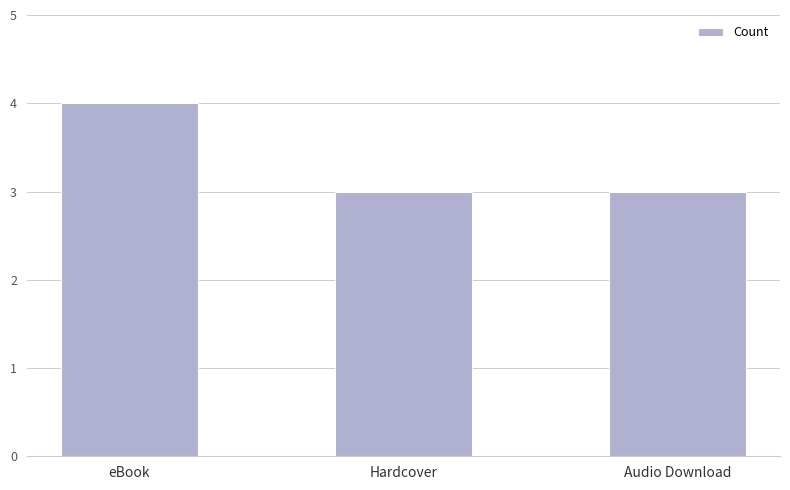

What position from the right is Hardcover?

2